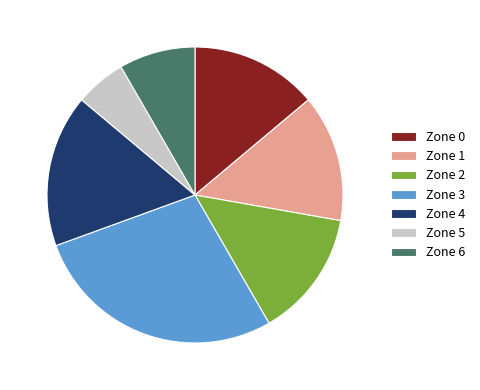

How many segments does this pie chart have?

7